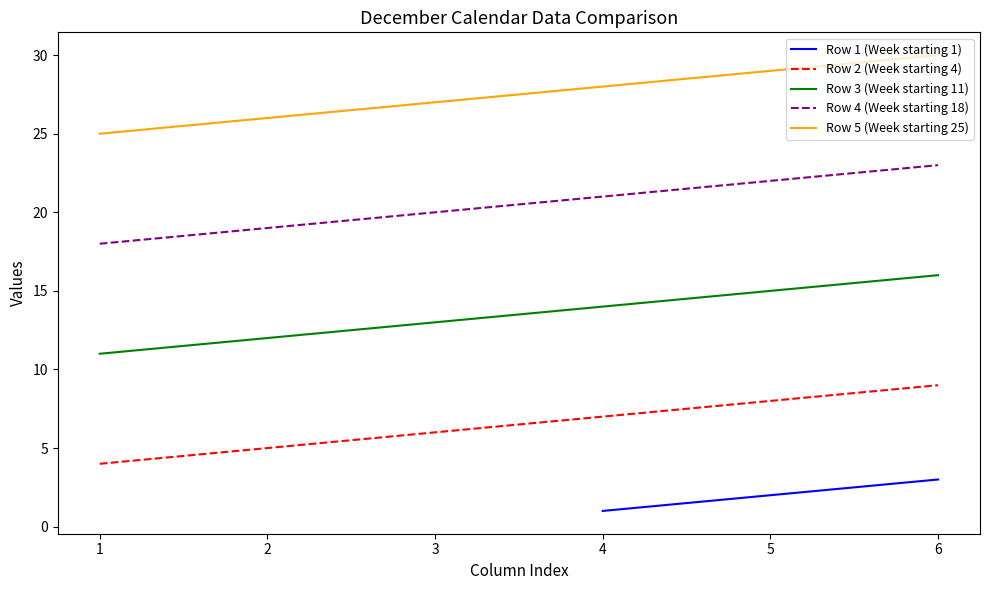

True or false: Row 3 (Week starting 11) has a value of 14 at 4.

True